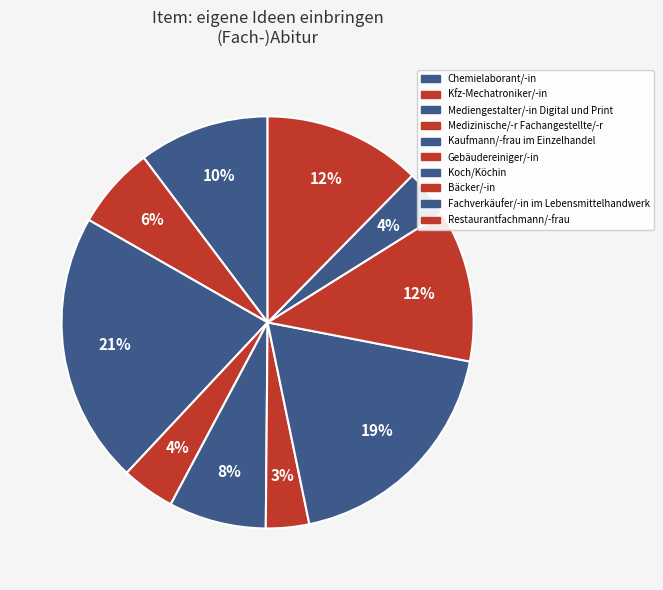

True or false: Restaurantfachmann/-frau accounts for 23% of the total.

False